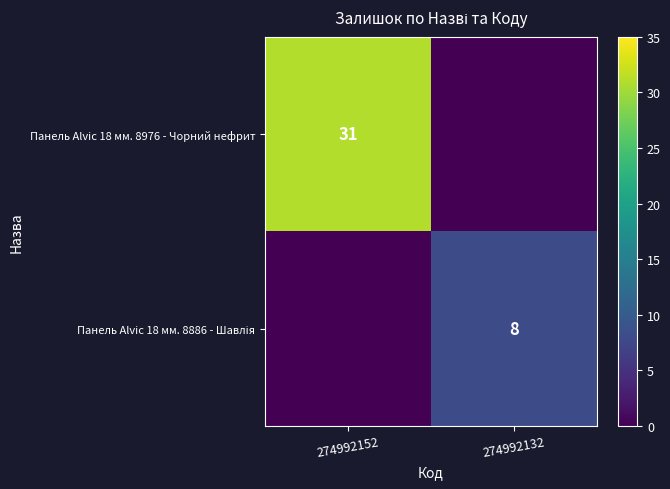

The value of Панель Alvic 18 мм. 8976 - Чорний нефрит at 274992152 is 20. True or false?

False